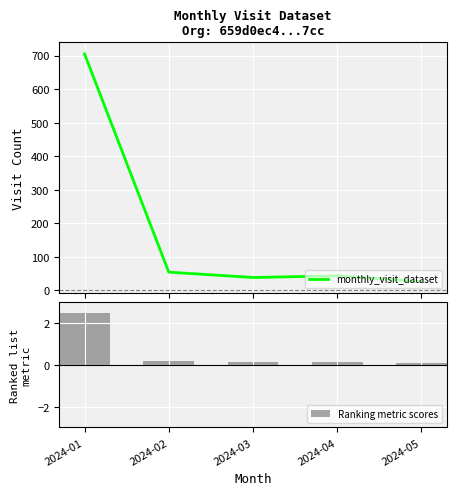

How many groups of bars are there?

5